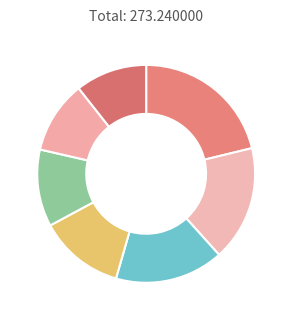

How many segments does this pie chart have?

7